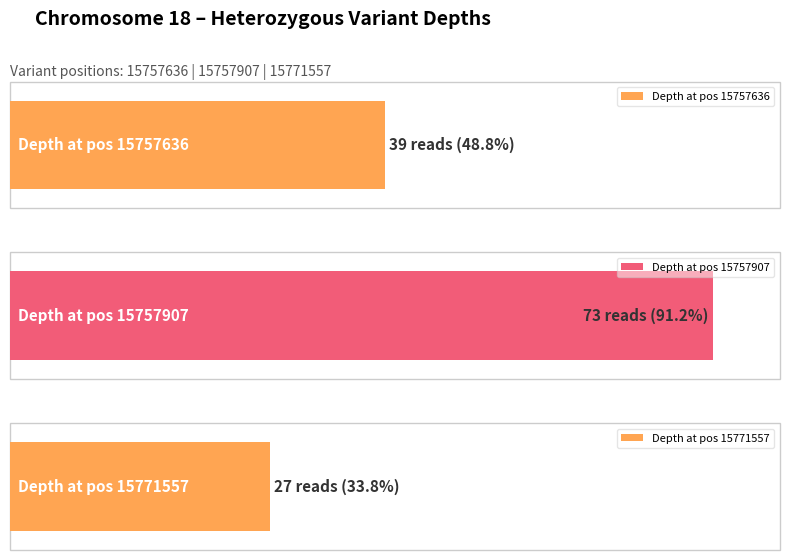

Reading left to right, extract all data points from this chart.

15757636=39	15757907=73	15771557=27